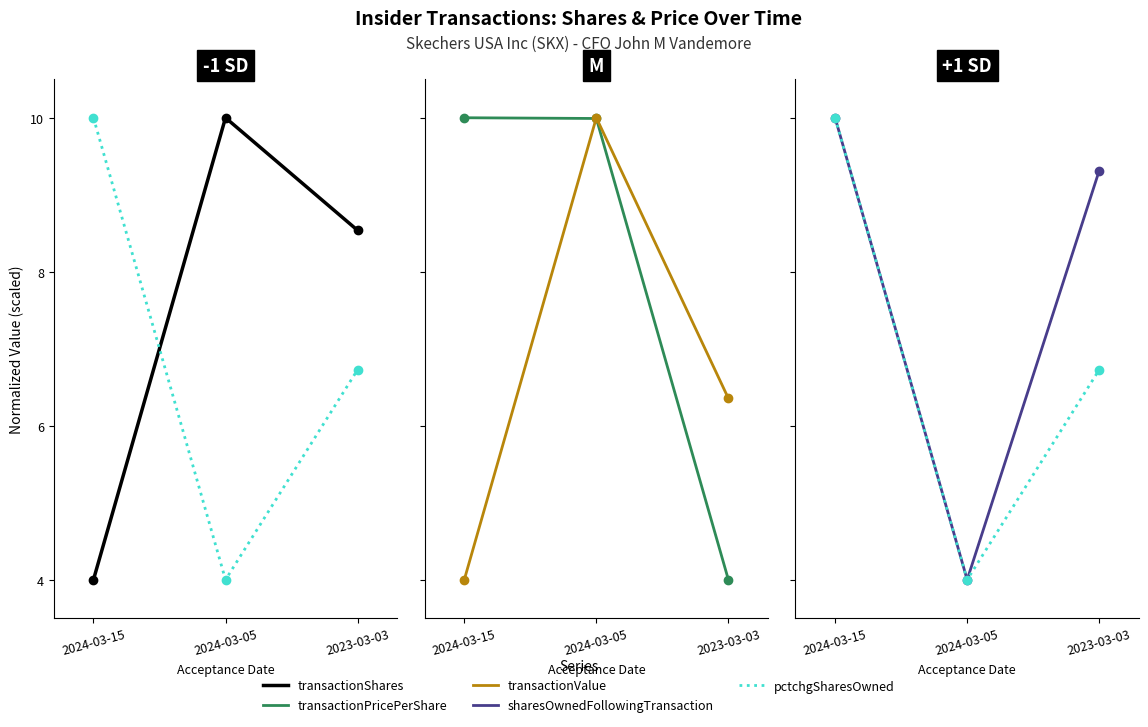

Is this an area chart (filled region under the line)?

No